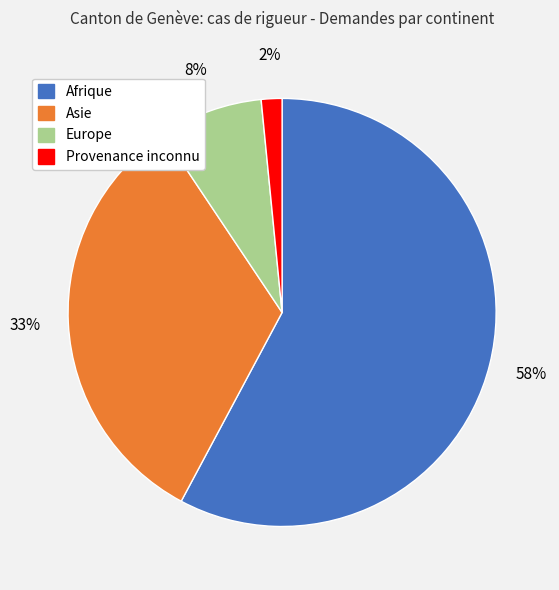

True or false: Europe accounts for 1% of the total.

False